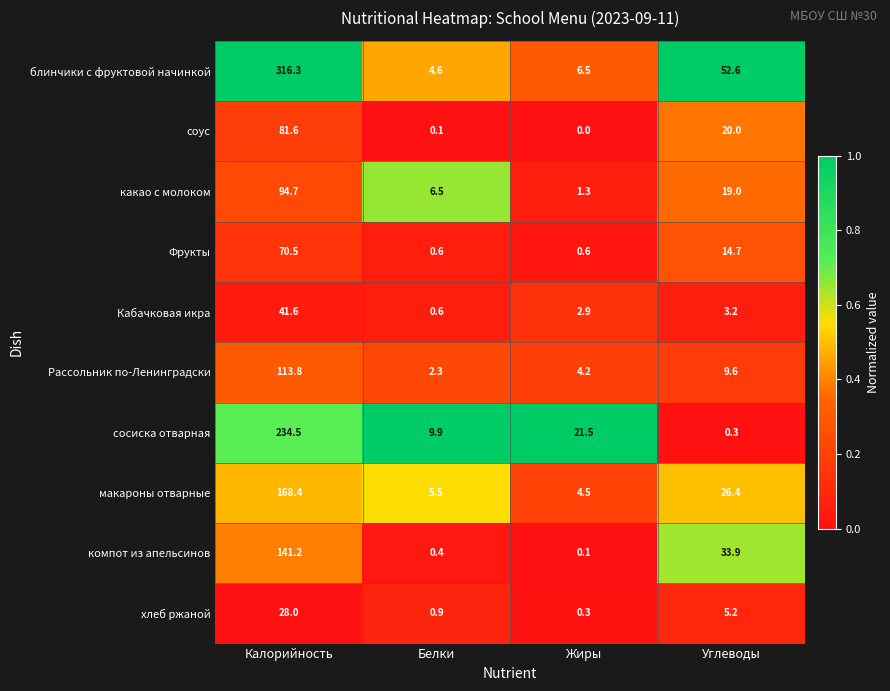

Which series has the largest total across all categories?

блинчики с фруктовой начинкой